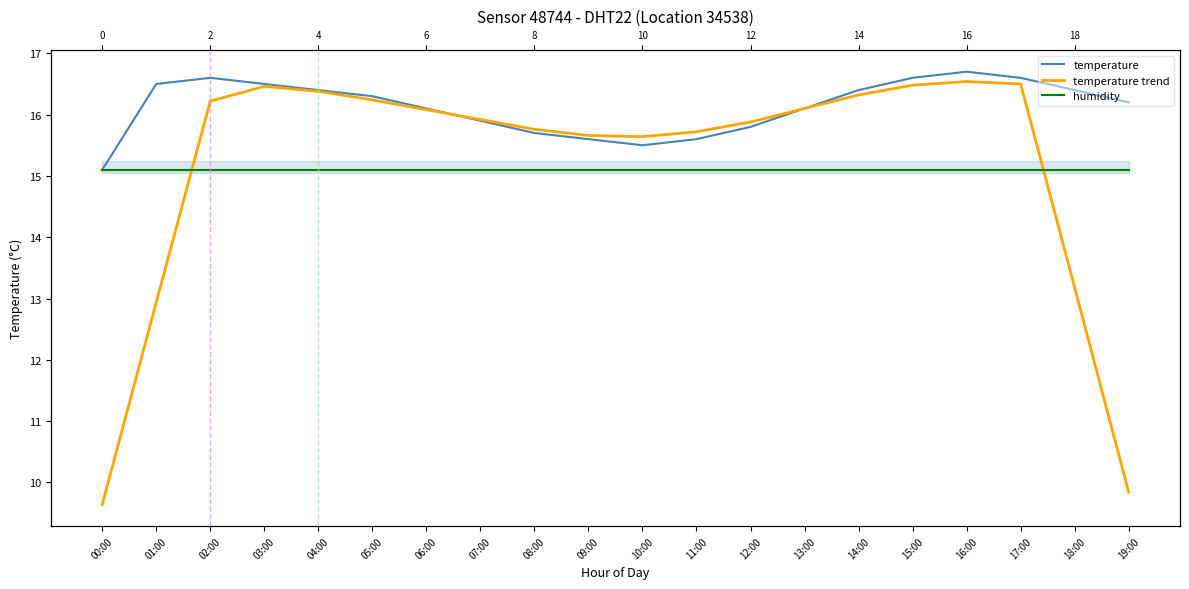

Which category has the lowest value across all series?

00:00